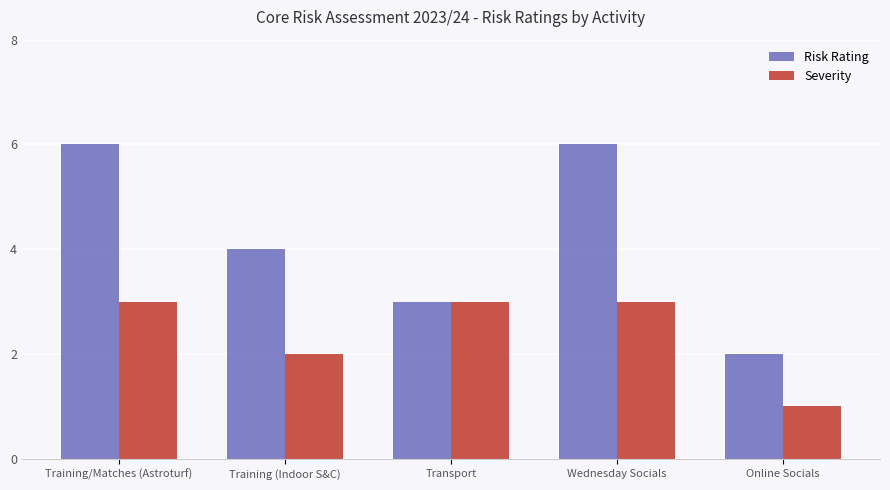

What is the minimum value shown in the chart?

1